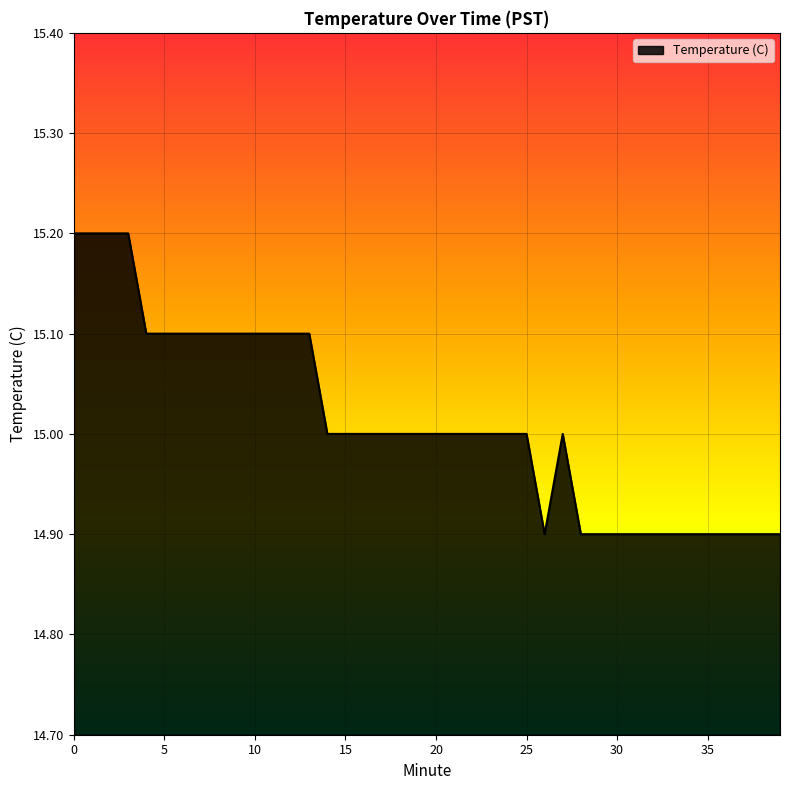

What is the difference between the maximum and minimum values?

0.3